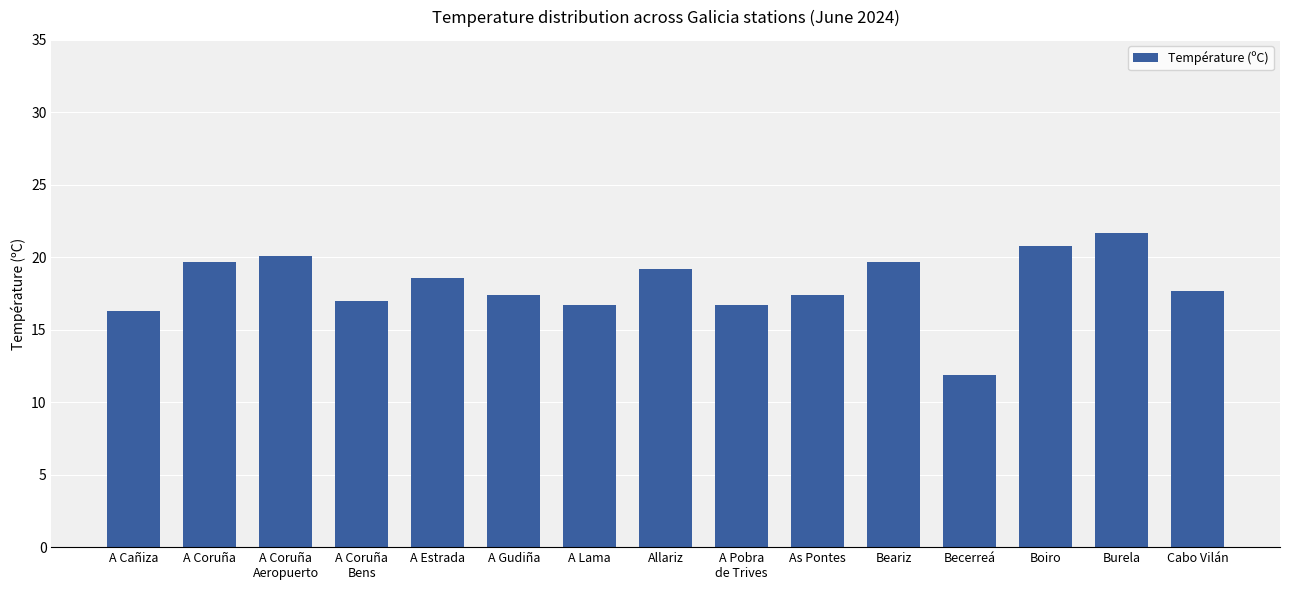

What is the change in value from Becerreá to Boiro?

+8.9